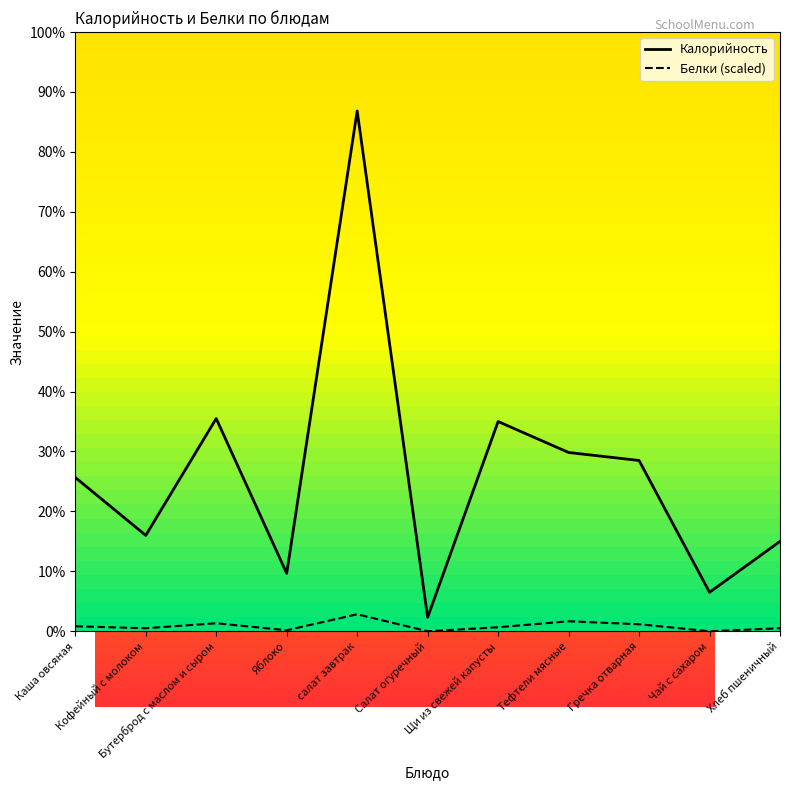

Rank the series at Каша овсяная from lowest to highest value.

Белки (scaled), Калорийность